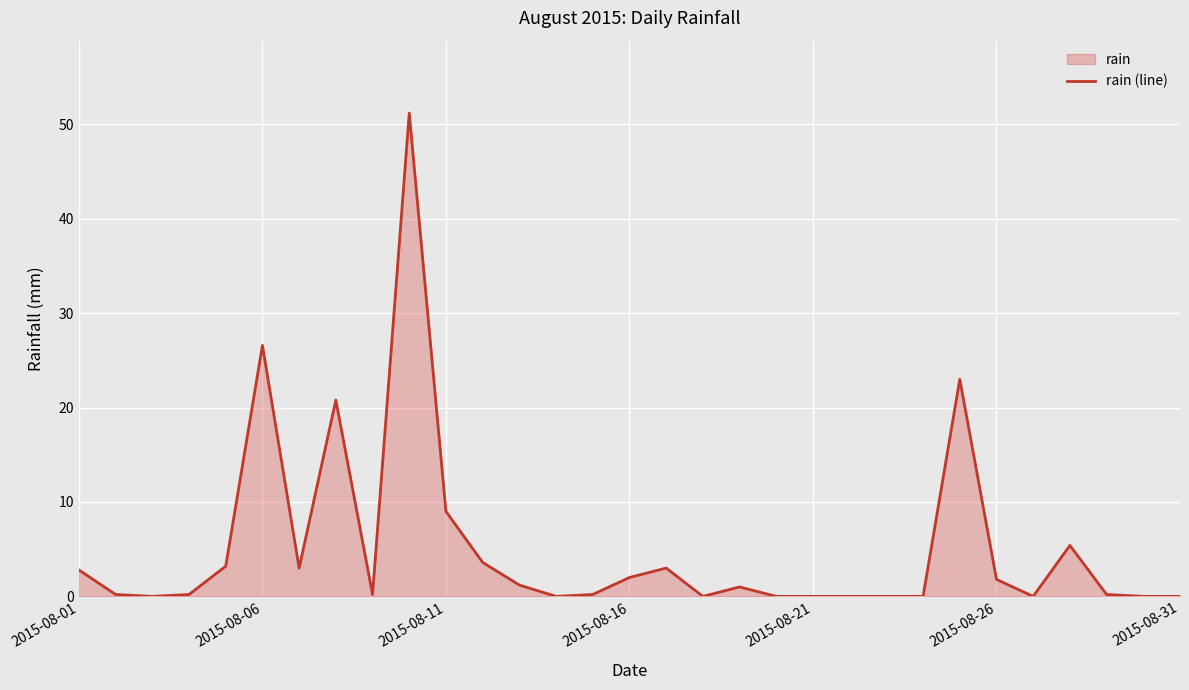

What position from the left is 17?

18